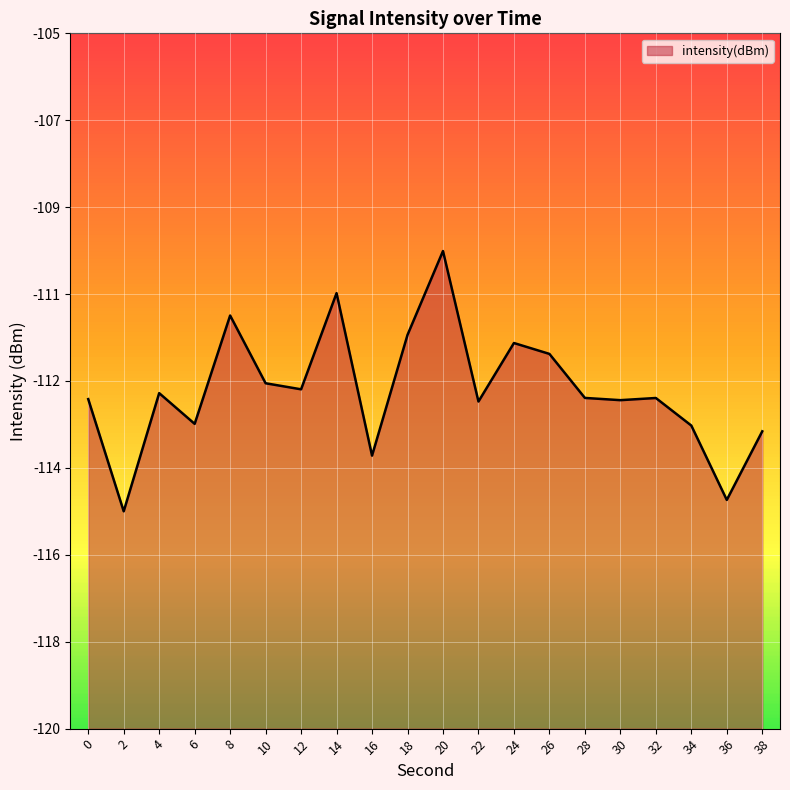

Does the chart display data point markers on the line(s)?

No